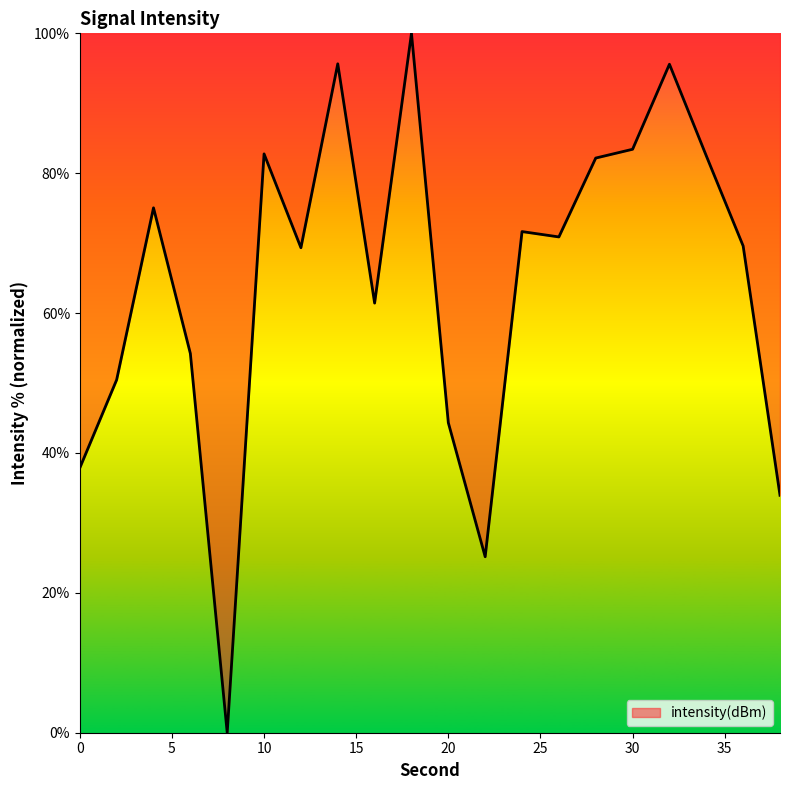

What is the greatest value displayed?

100.0